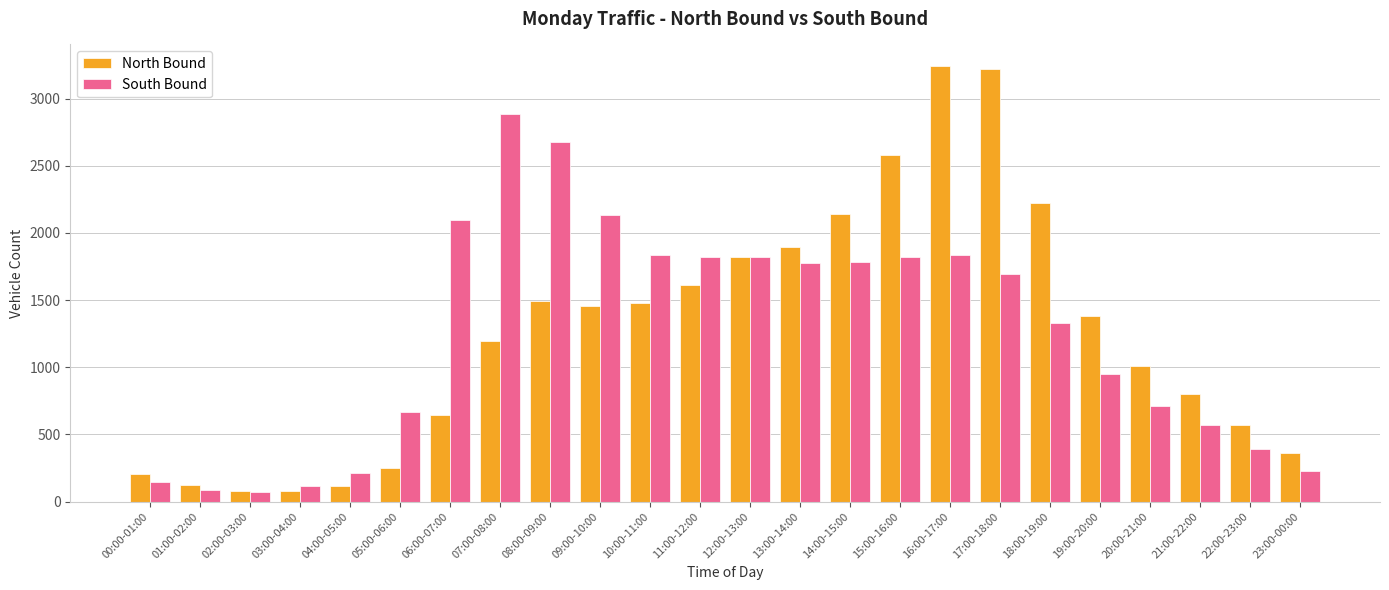

Where is North Bound nearest to the value 1660?

11:00-12:00